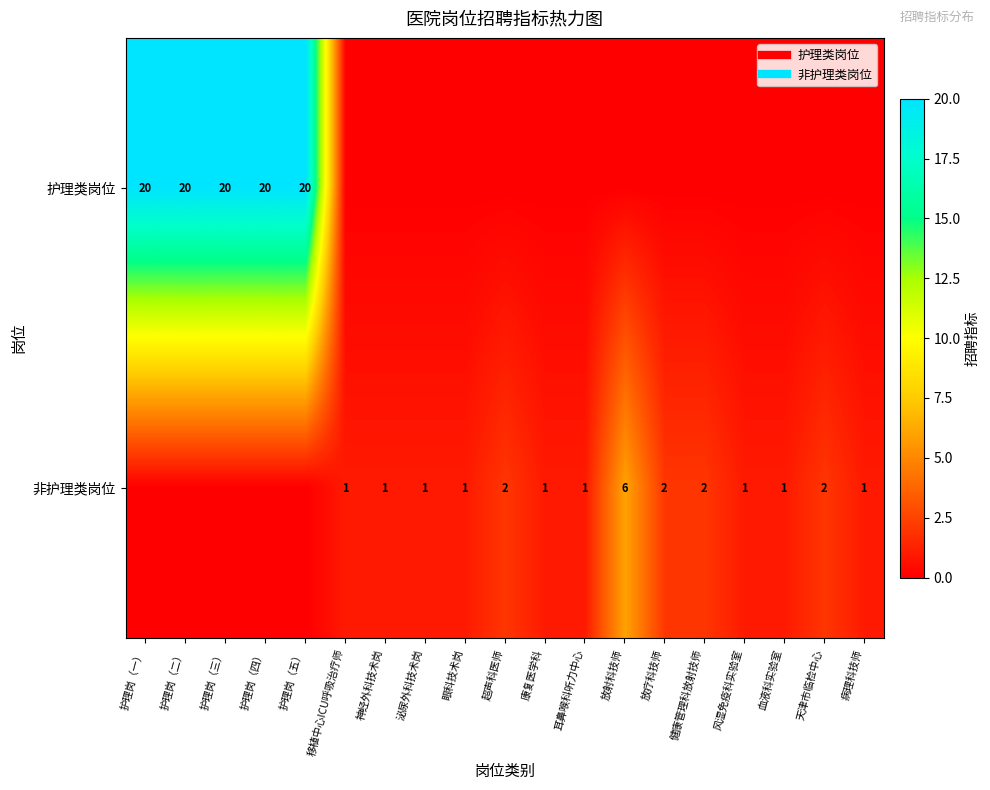

What value does the 非护理类岗位 series have at 天津市临检中心?

2